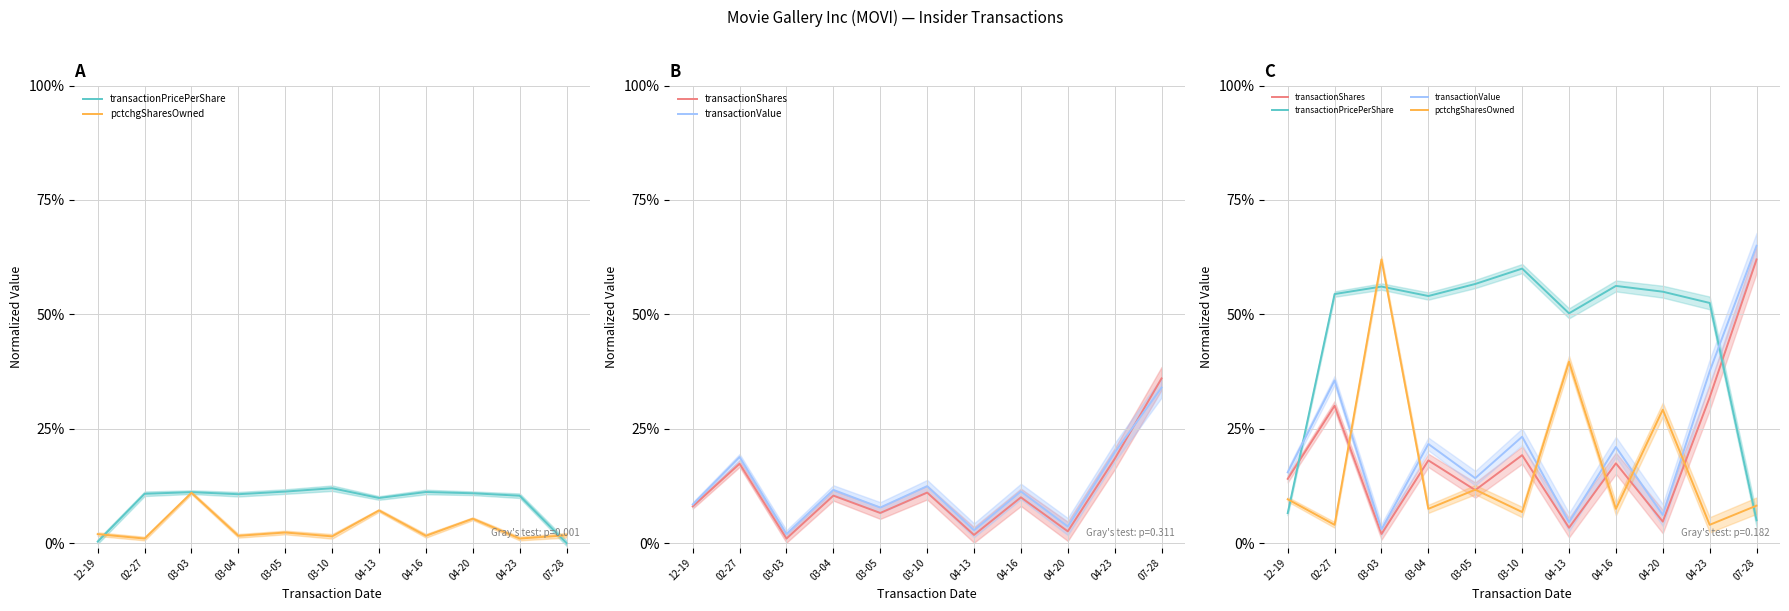

What is the maximum value for transactionPricePerShare?

0.6